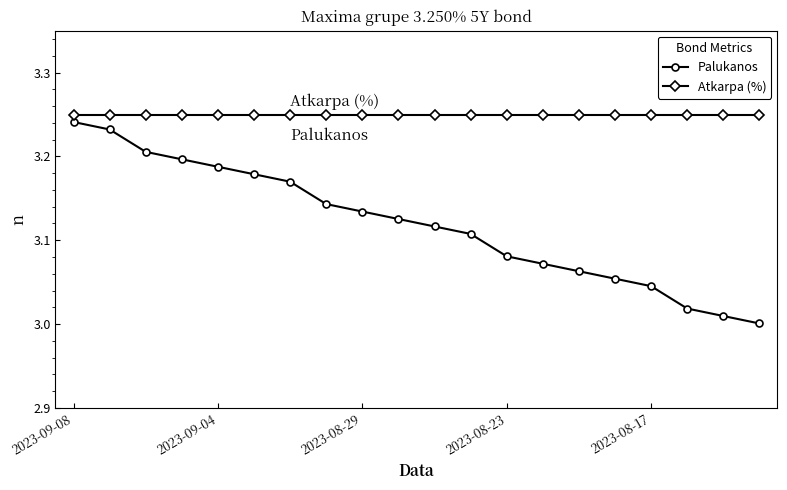

Which series has the largest total across all categories?

Atkarpa (%)